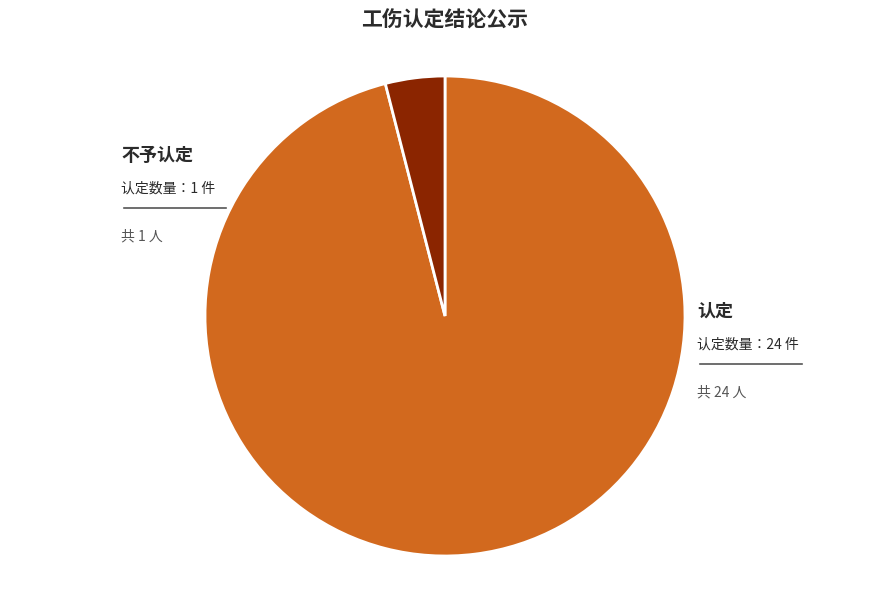

Is there a majority slice in this chart?

Yes